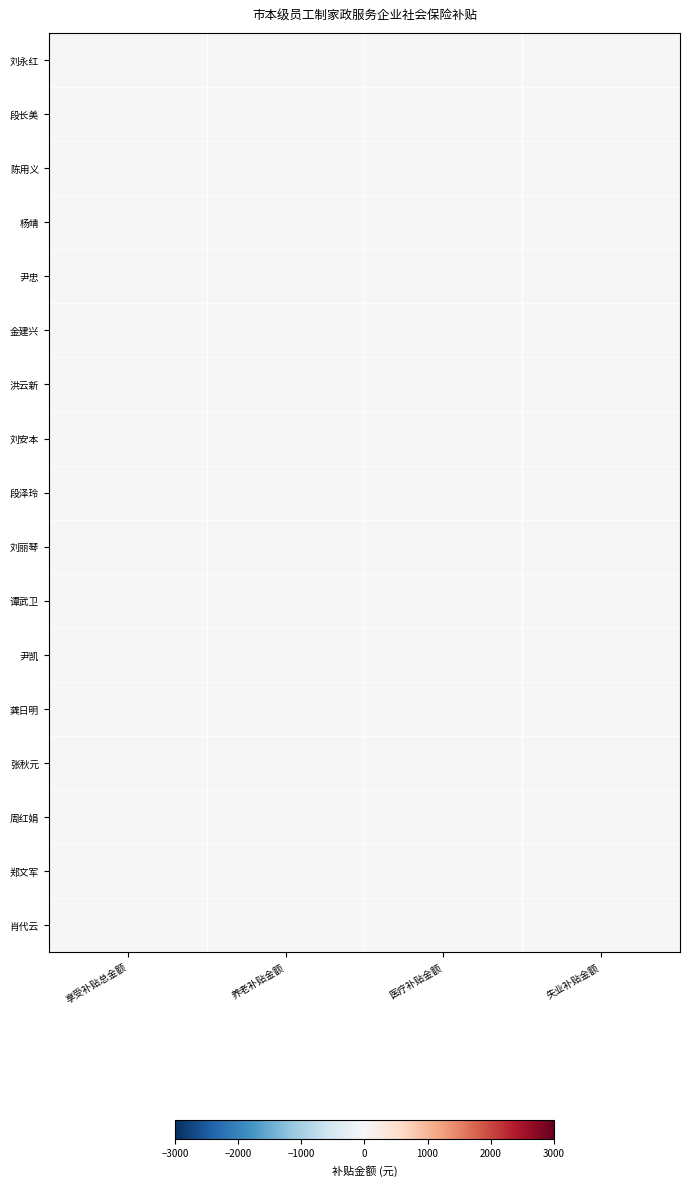

List the labels in order of 段长美 value, smallest first.

3, 2, 1, 0